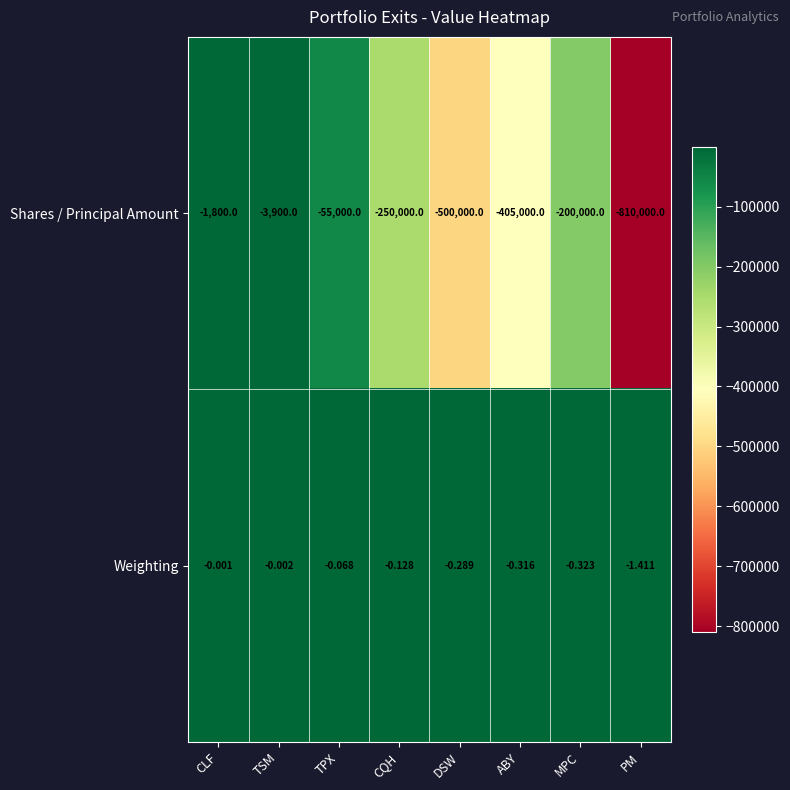

Which series changed the most between DSW and MPC?

Shares / Principal Amount